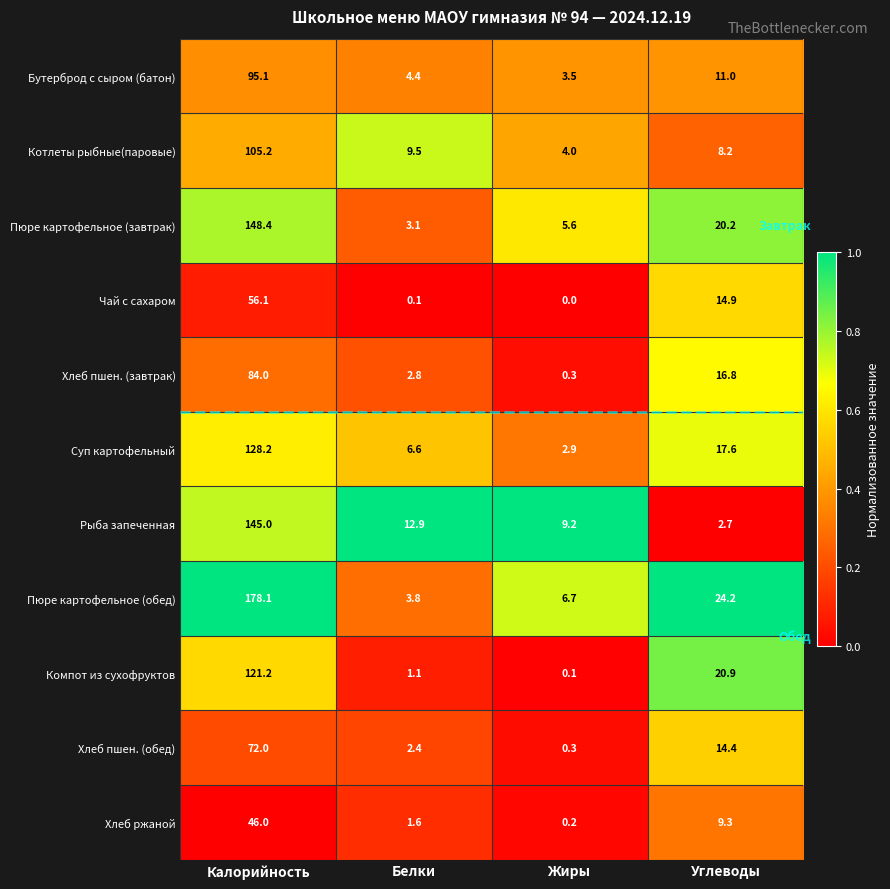

At which category does the chart reach its minimum across all series?

Жиры